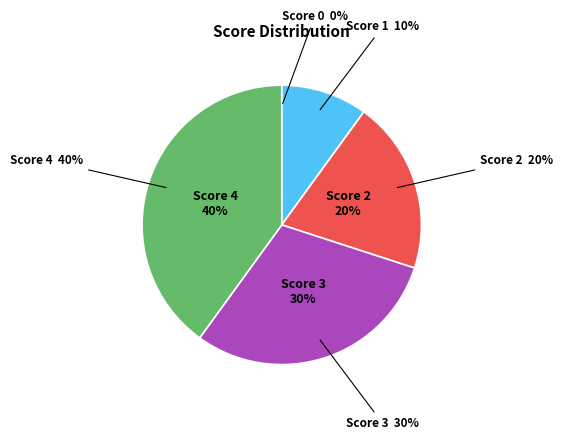

Which category has the biggest portion of the pie?

4